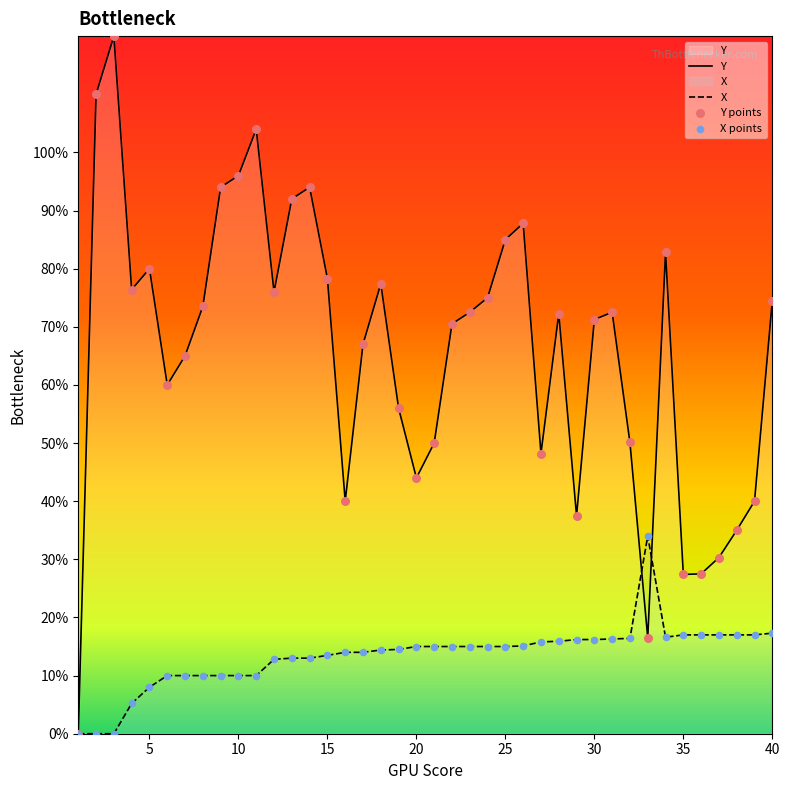

Which series contains the lowest Y value?

Y